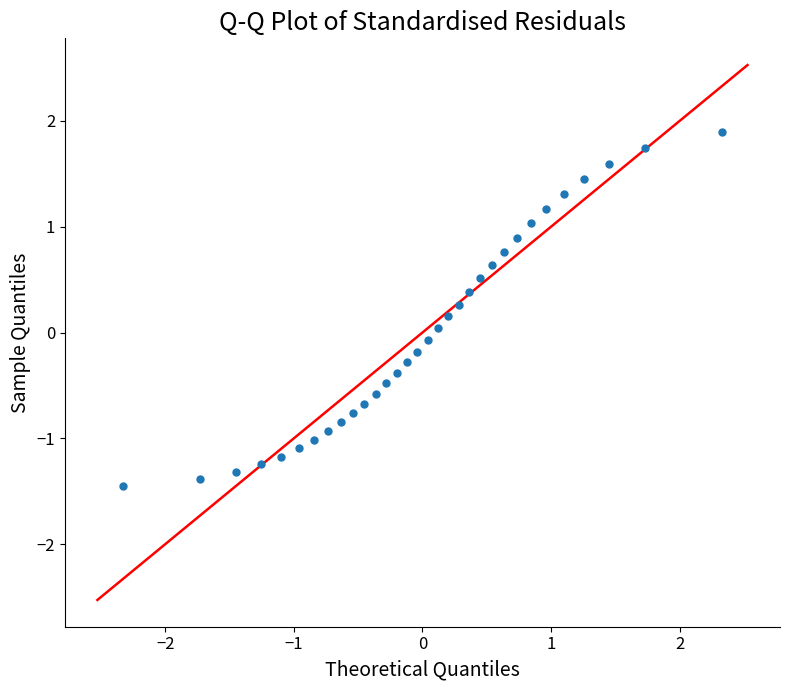

What is the range of X values (max minus min)?

4.7